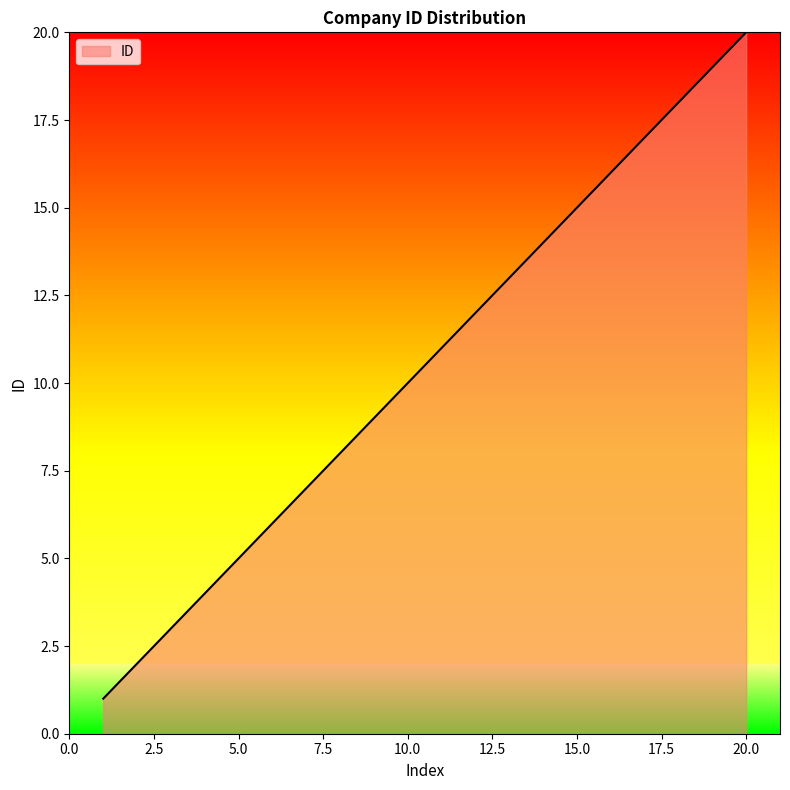

What is the maximum value shown in the chart?

20